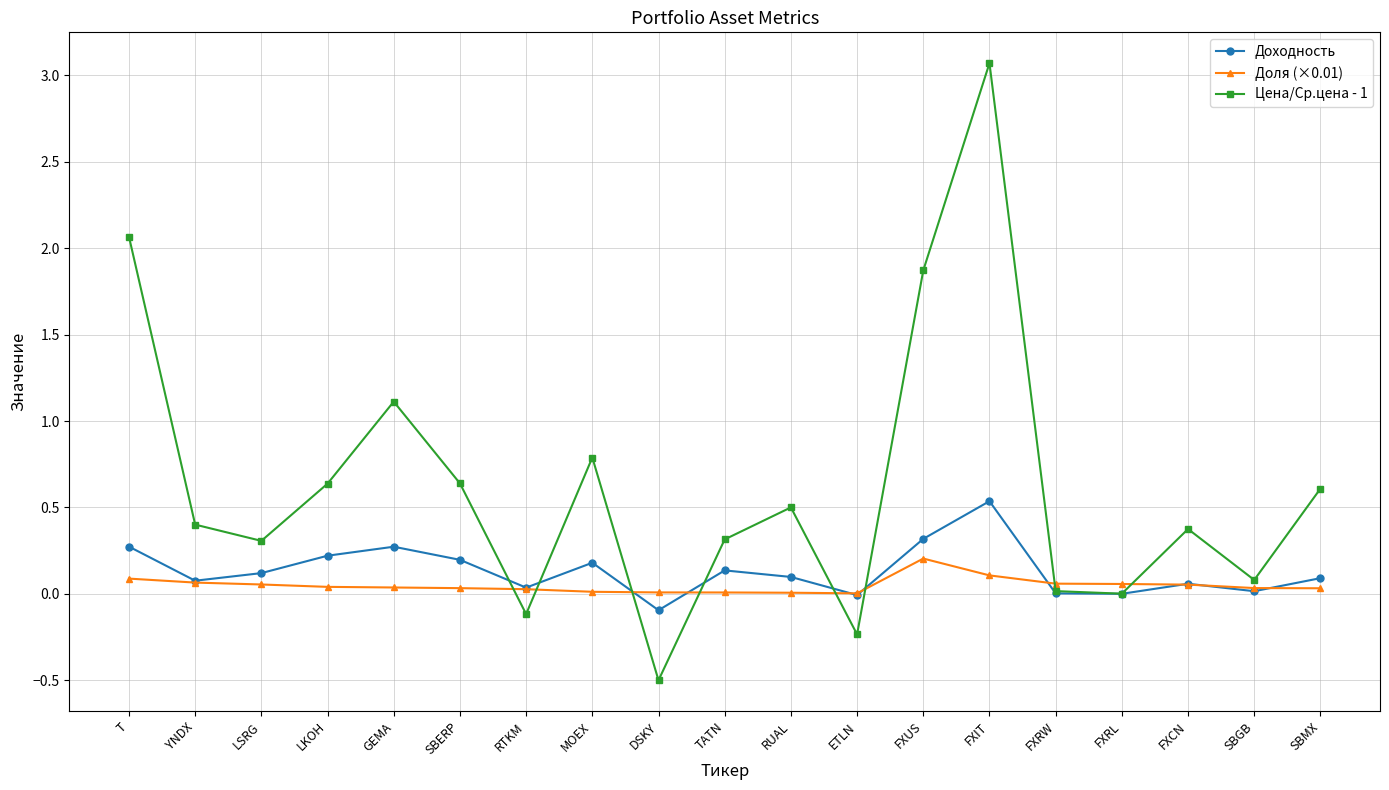

What is the label of the 13th point from the right?

RTKM